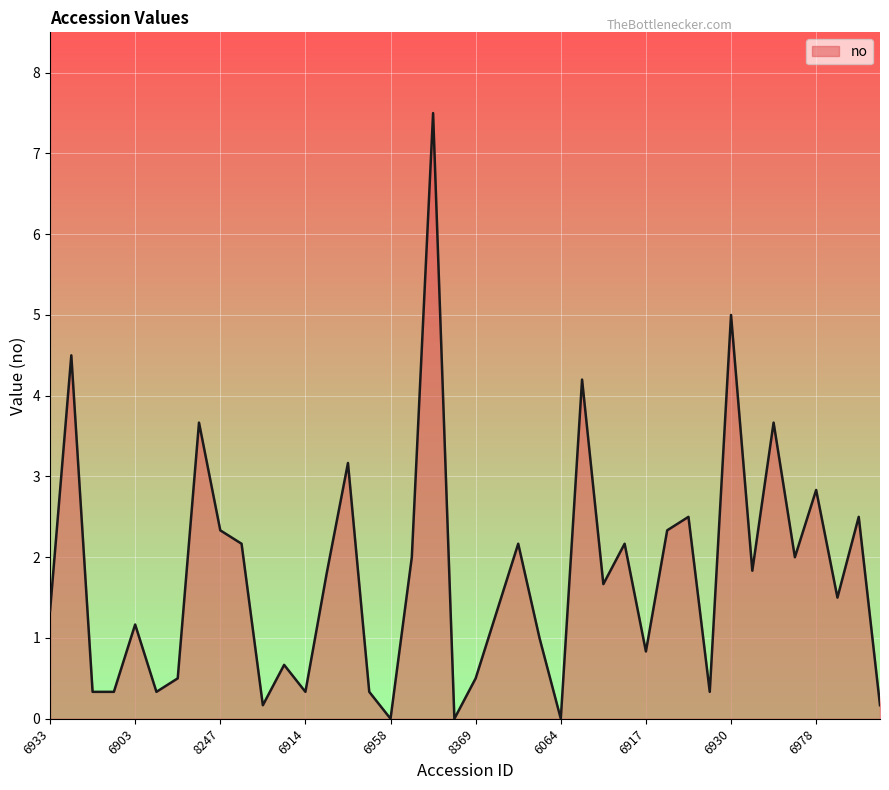

What is the greatest value displayed?

7.5